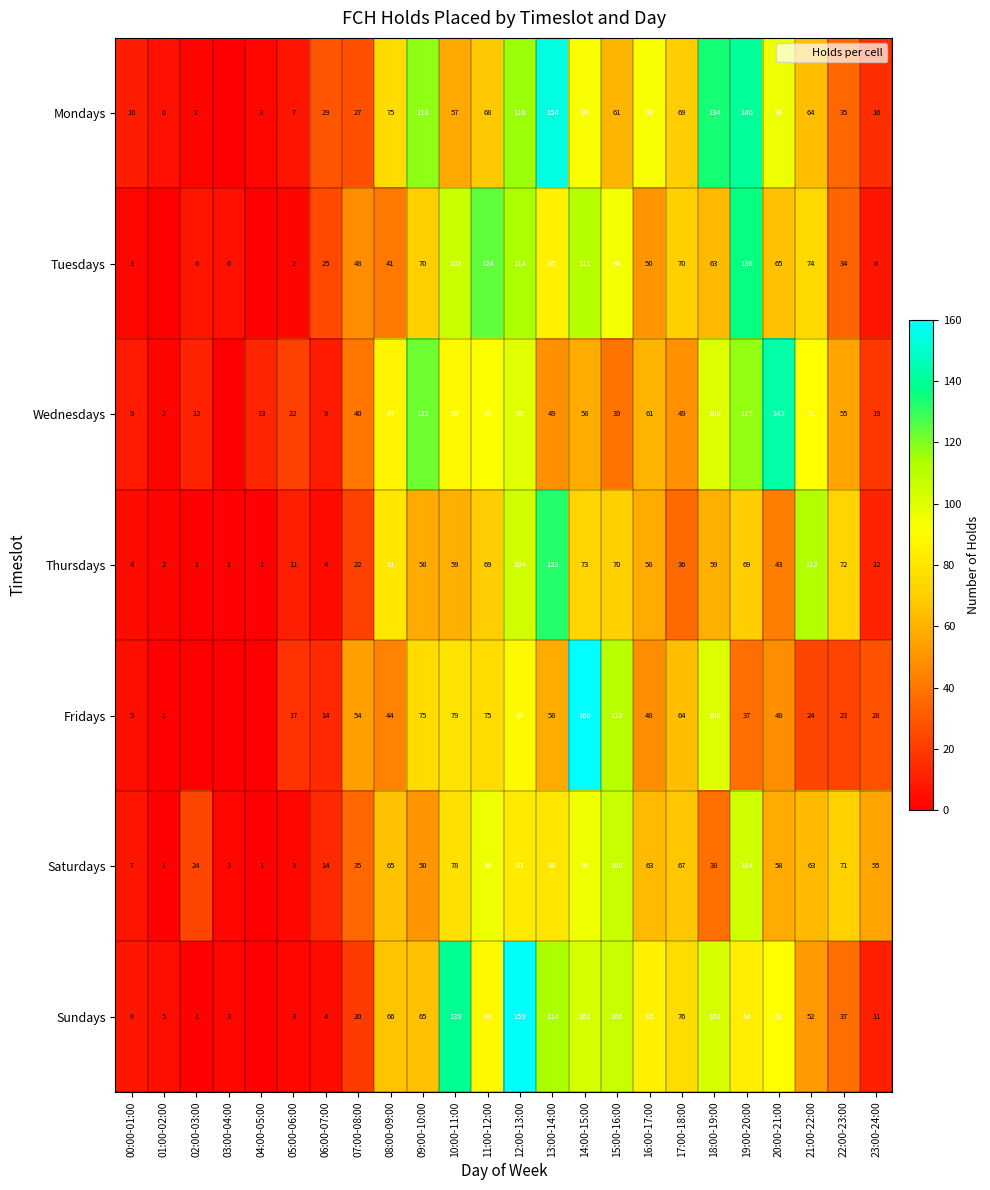

True or false: Tuesdays has a value of 167 at 11:00-12:00.

False